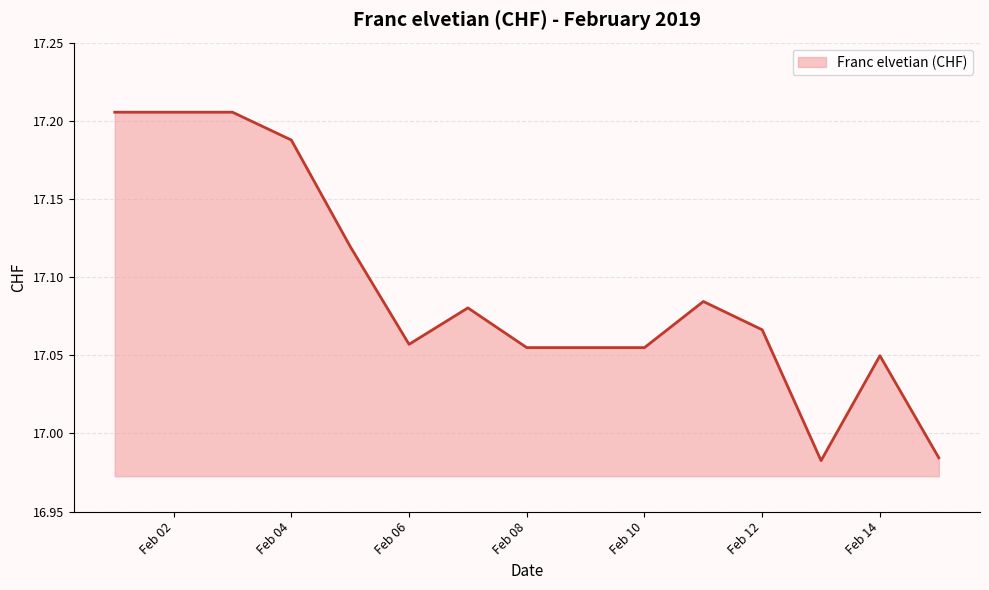

Reading left to right, what are all the values shown in this chart?

17.2	17.2	17.2	17.2	17.1	17.1	17.1	17.1	17.1	17.1	17.1	17.1	17.0	17.0	17.0